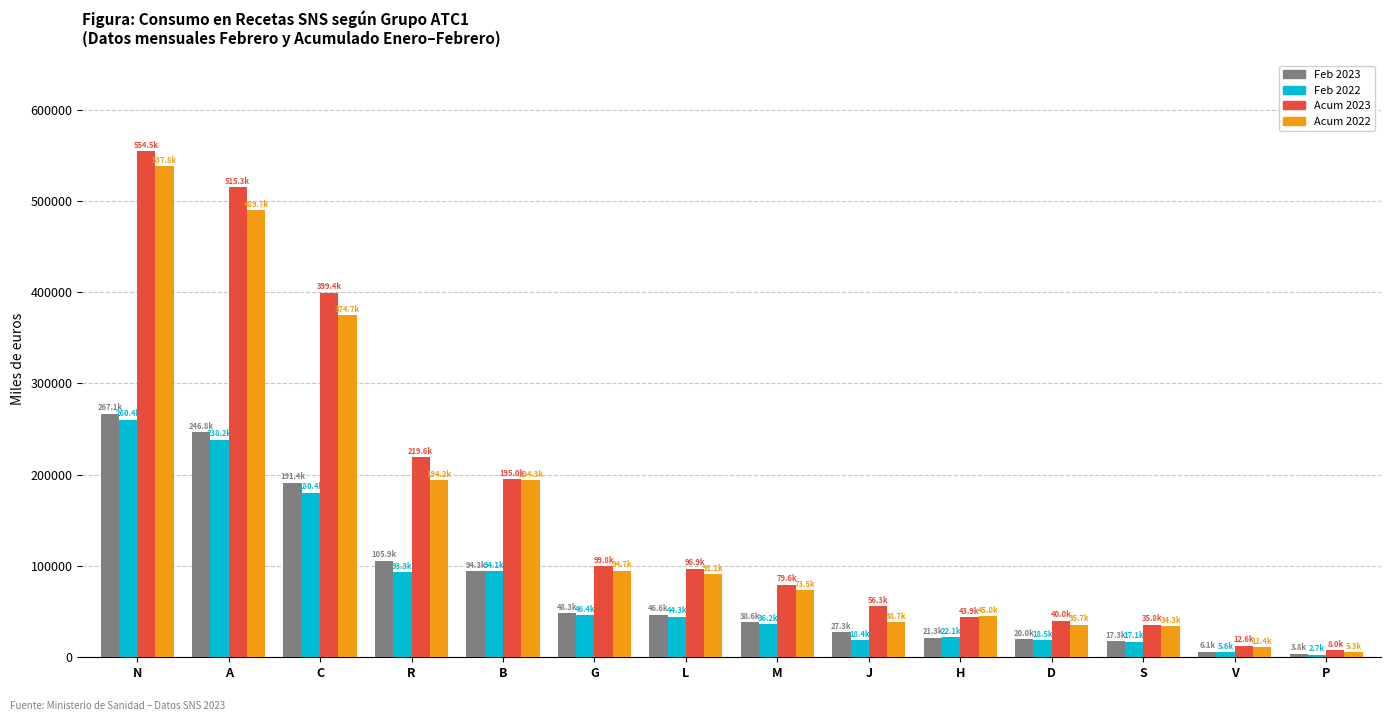

How many groups of bars are there?

14